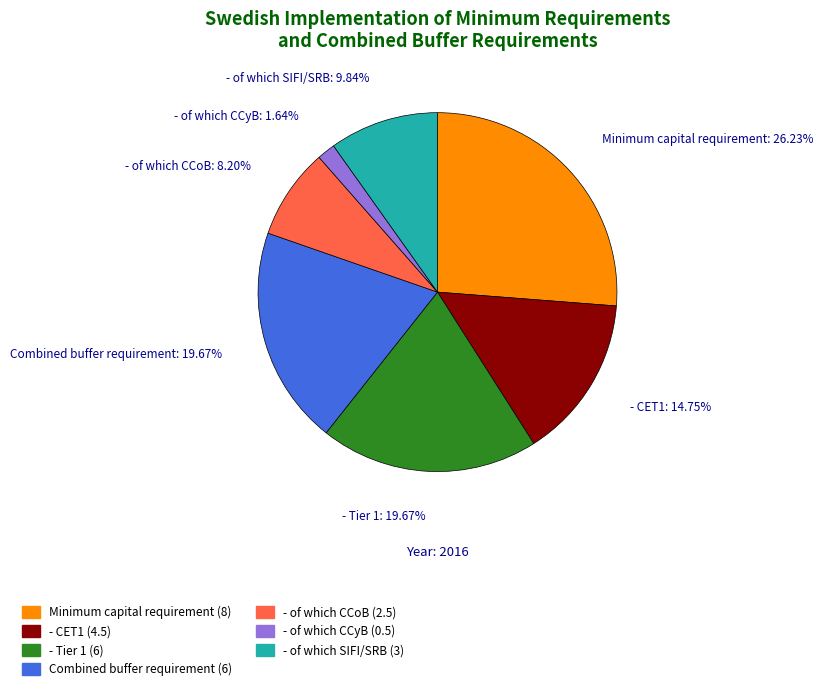

What is the smallest slice in the pie chart?

- of which CCyB